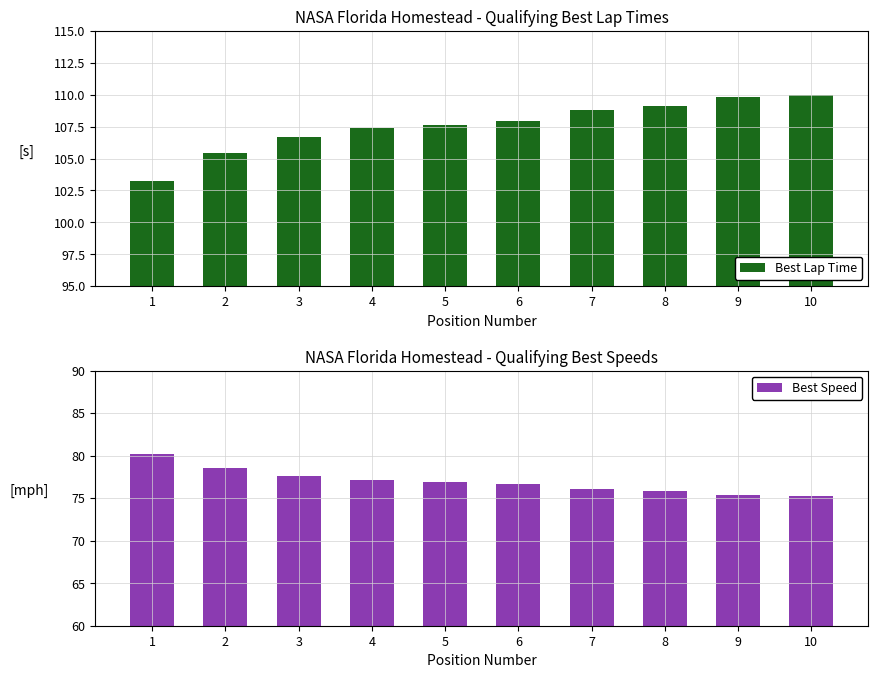

What is the greatest value displayed?

110.0